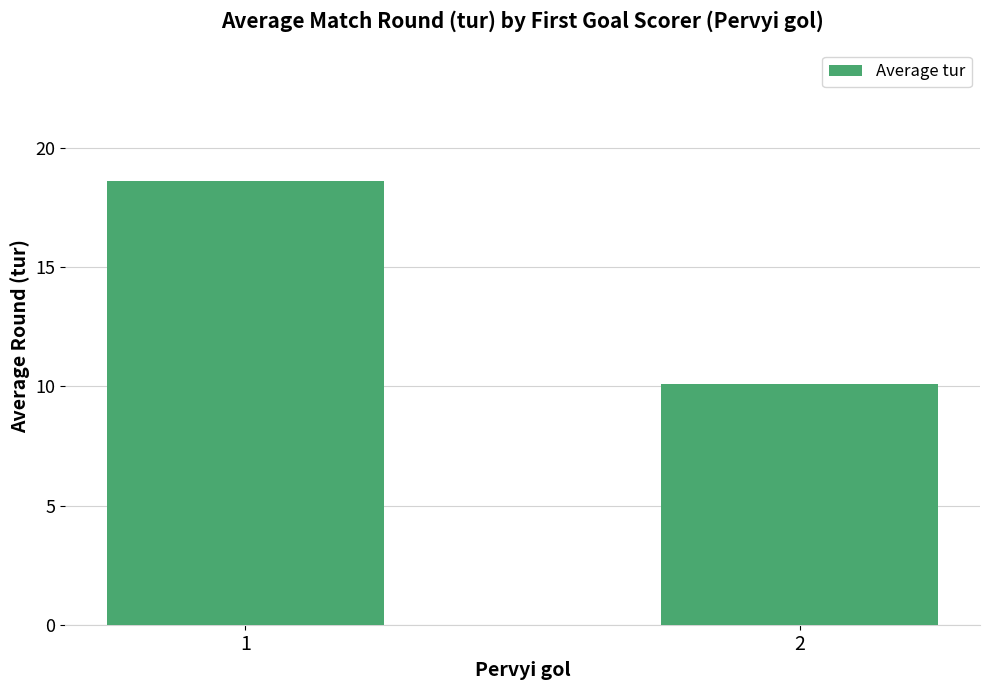

What is the change in value from 1 to 2?

-8.5